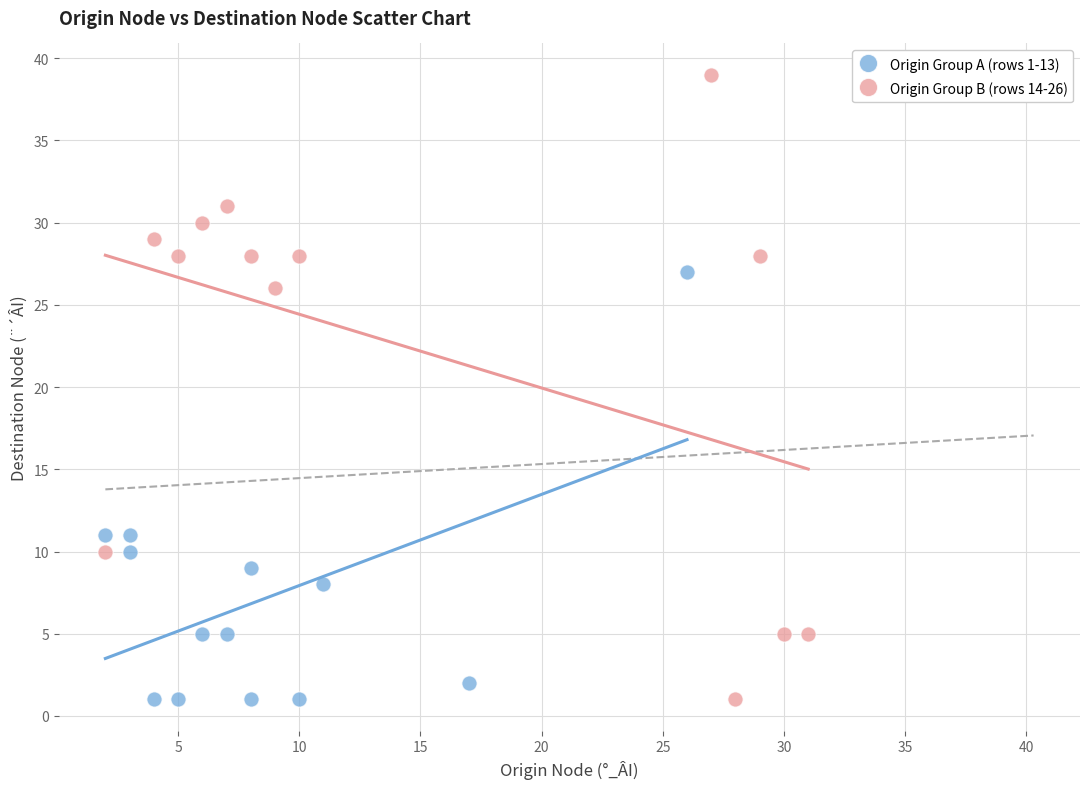

Which series has the widest spread of Y values?

Origin Group B (rows 14-26)